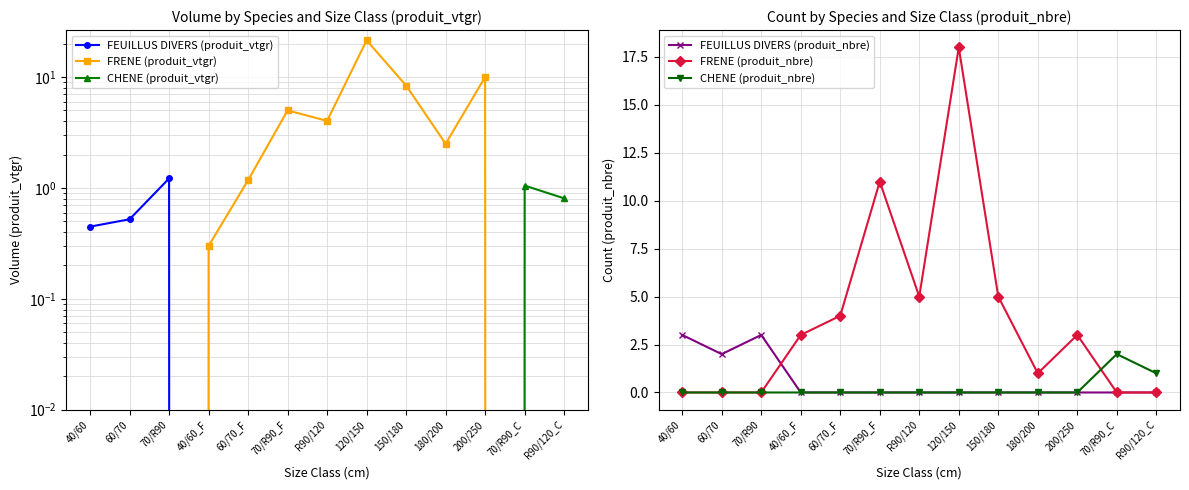

How many lines are shown in the chart?

6